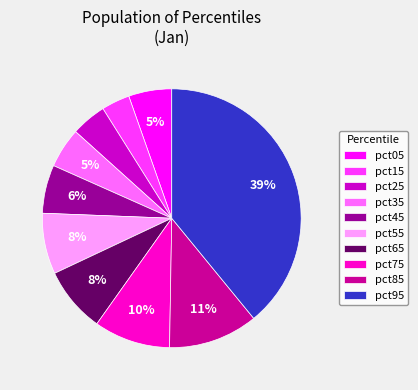

How many slices are in this pie chart?

10